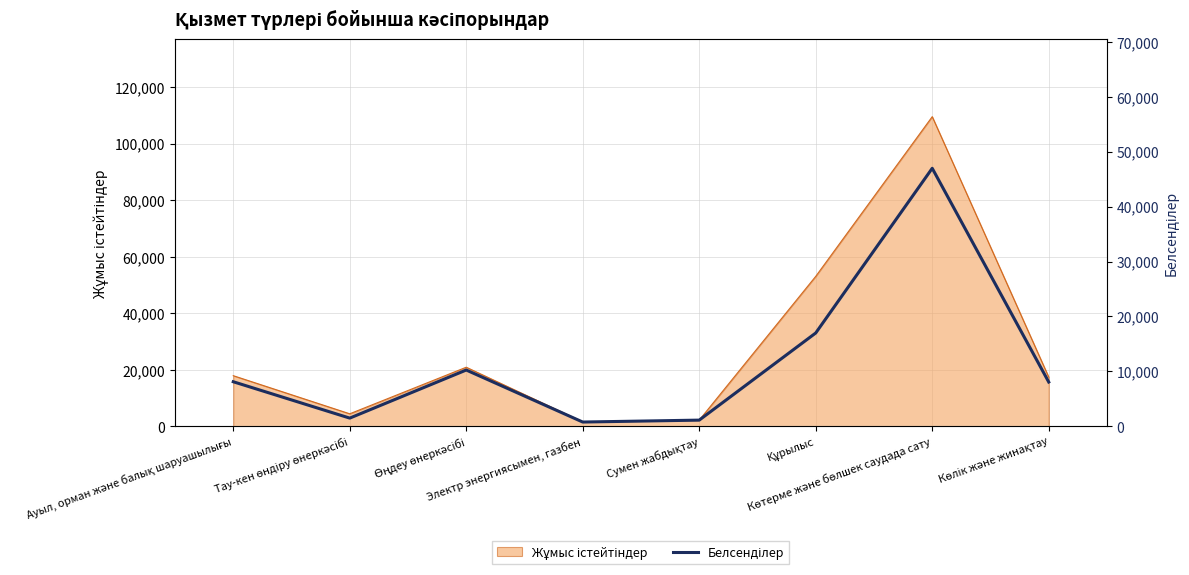

Which label corresponds to the largest value in the chart?

Көтерме және бөлшек саудада сату